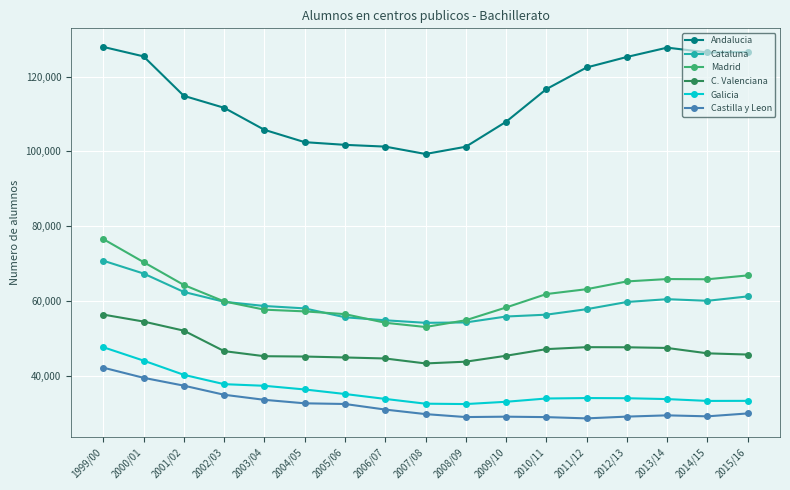

What is the smallest value displayed?

28703